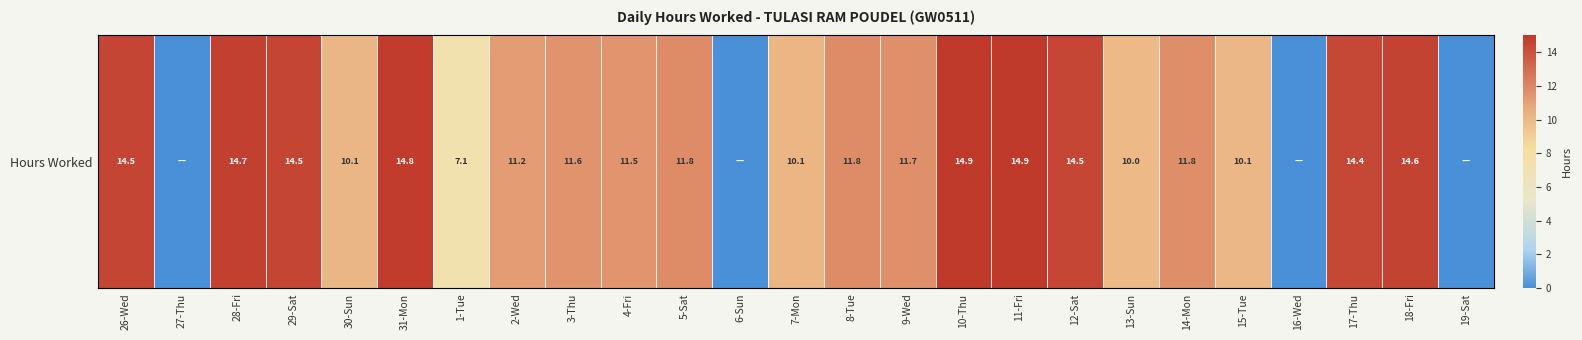

At which label does the data first exceed 11?

26-Wed